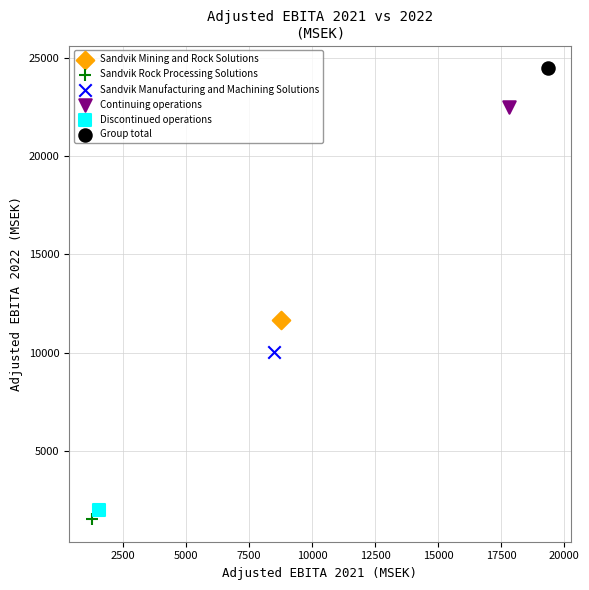

What are all the series names shown in the legend?

Sandvik Mining and Rock Solutions, Sandvik Rock Processing Solutions, Sandvik Manufacturing and Machining Solutions, Continuing operations, Discontinued operations, Group total